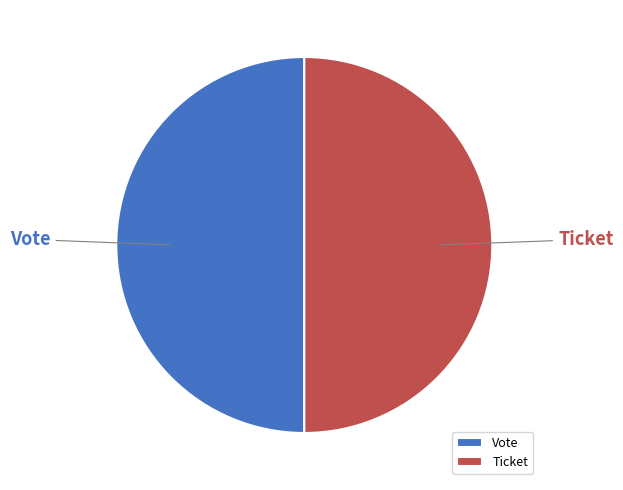

Is it true that Ticket is 42% of the pie?

False